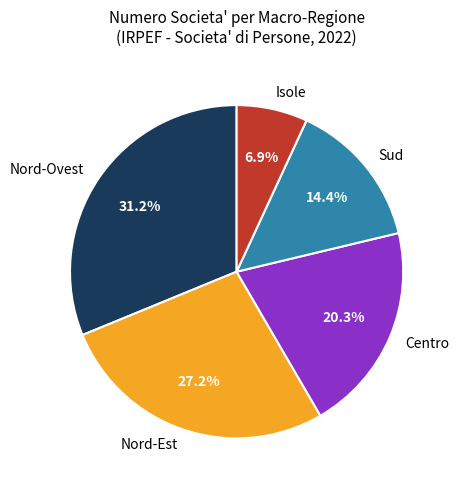

Is there a majority slice in this chart?

No